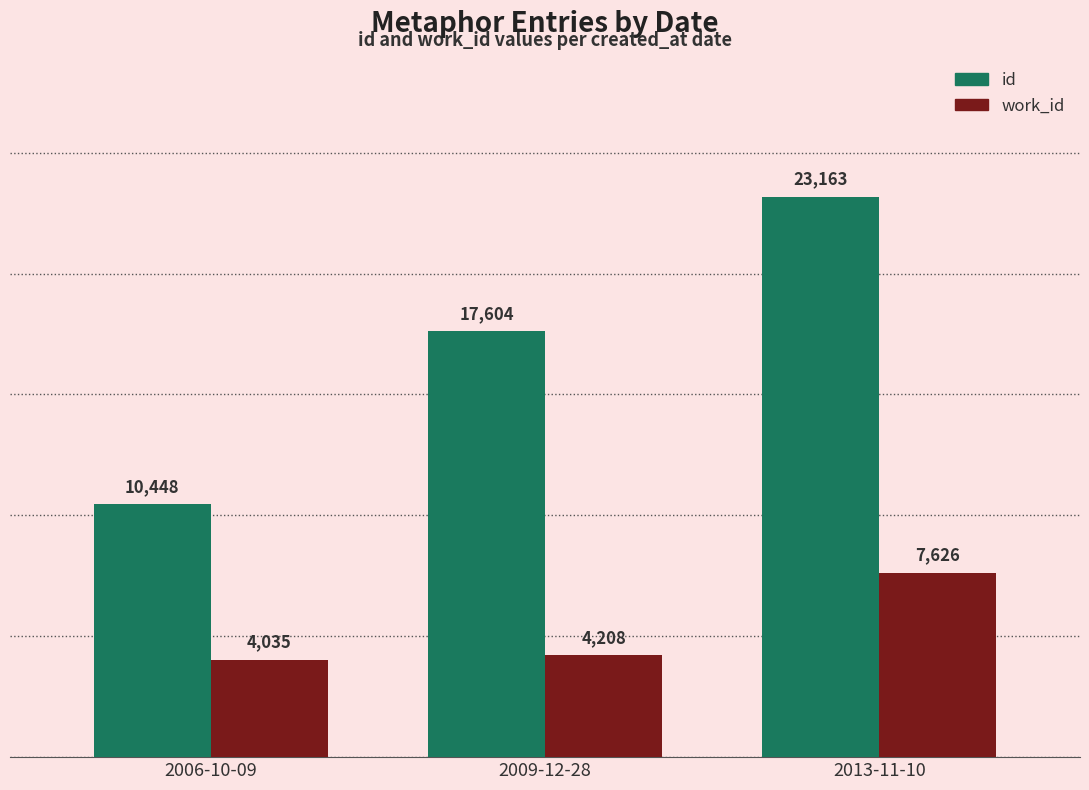

How many categories are shown in the chart?

3